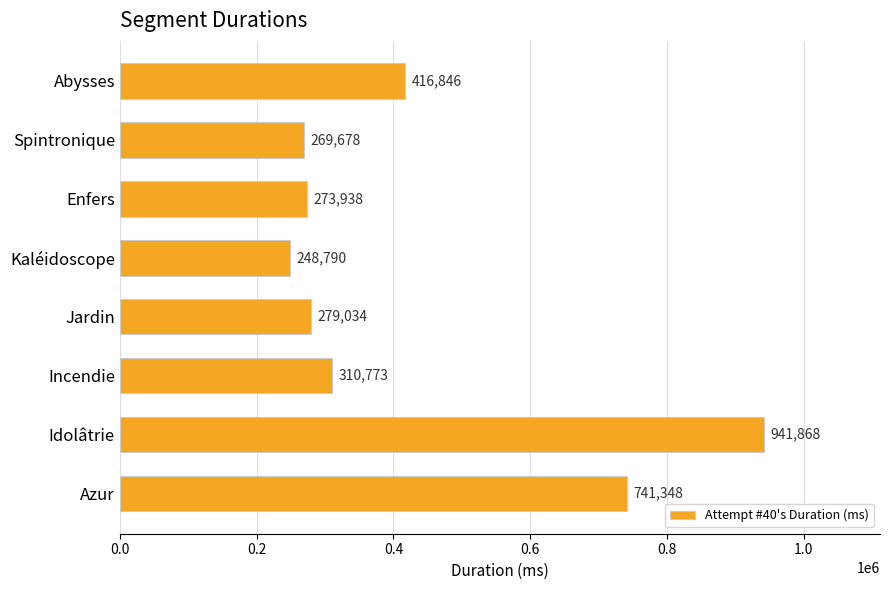

The chart shows a value of 1008877 at Azur. True or false?

False